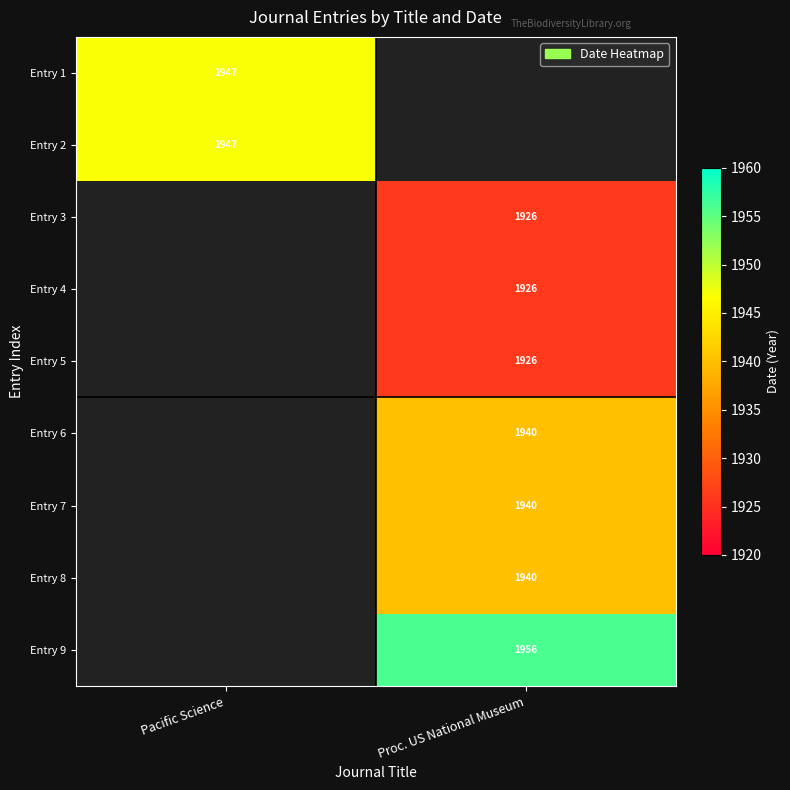

True or false: Entry 3 has a value of 1926 at Proc. US National Museum.

True